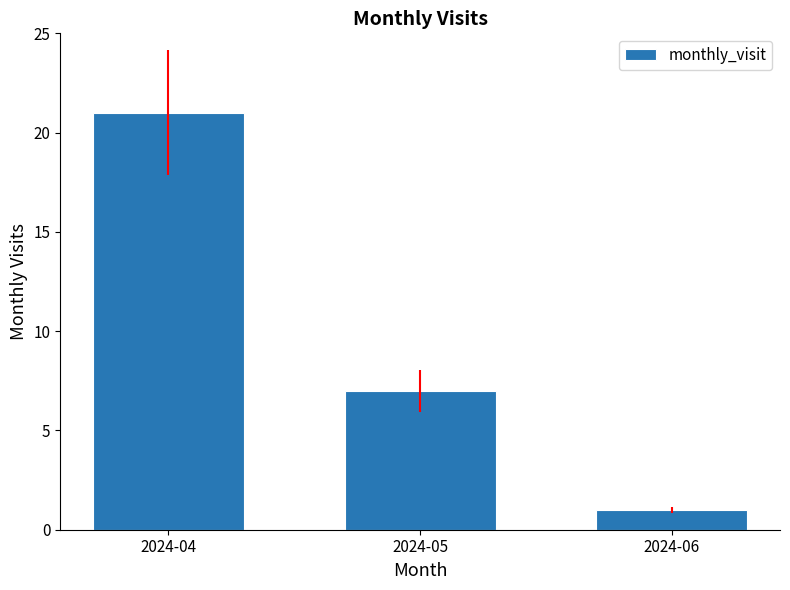

Rank the categories by value from lowest to highest.

2024-06, 2024-05, 2024-04